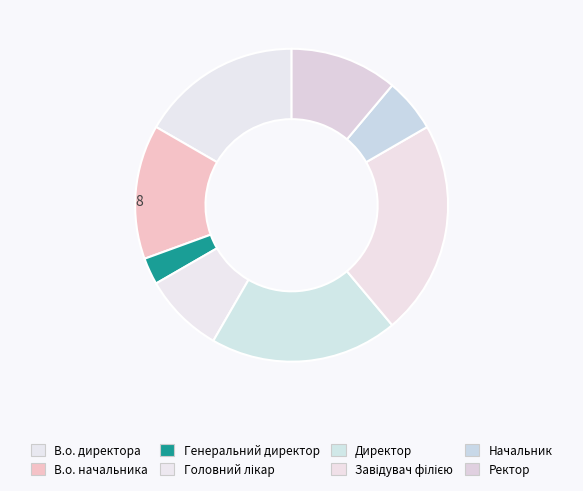

True or false: Ректор accounts for 5% of the total.

False